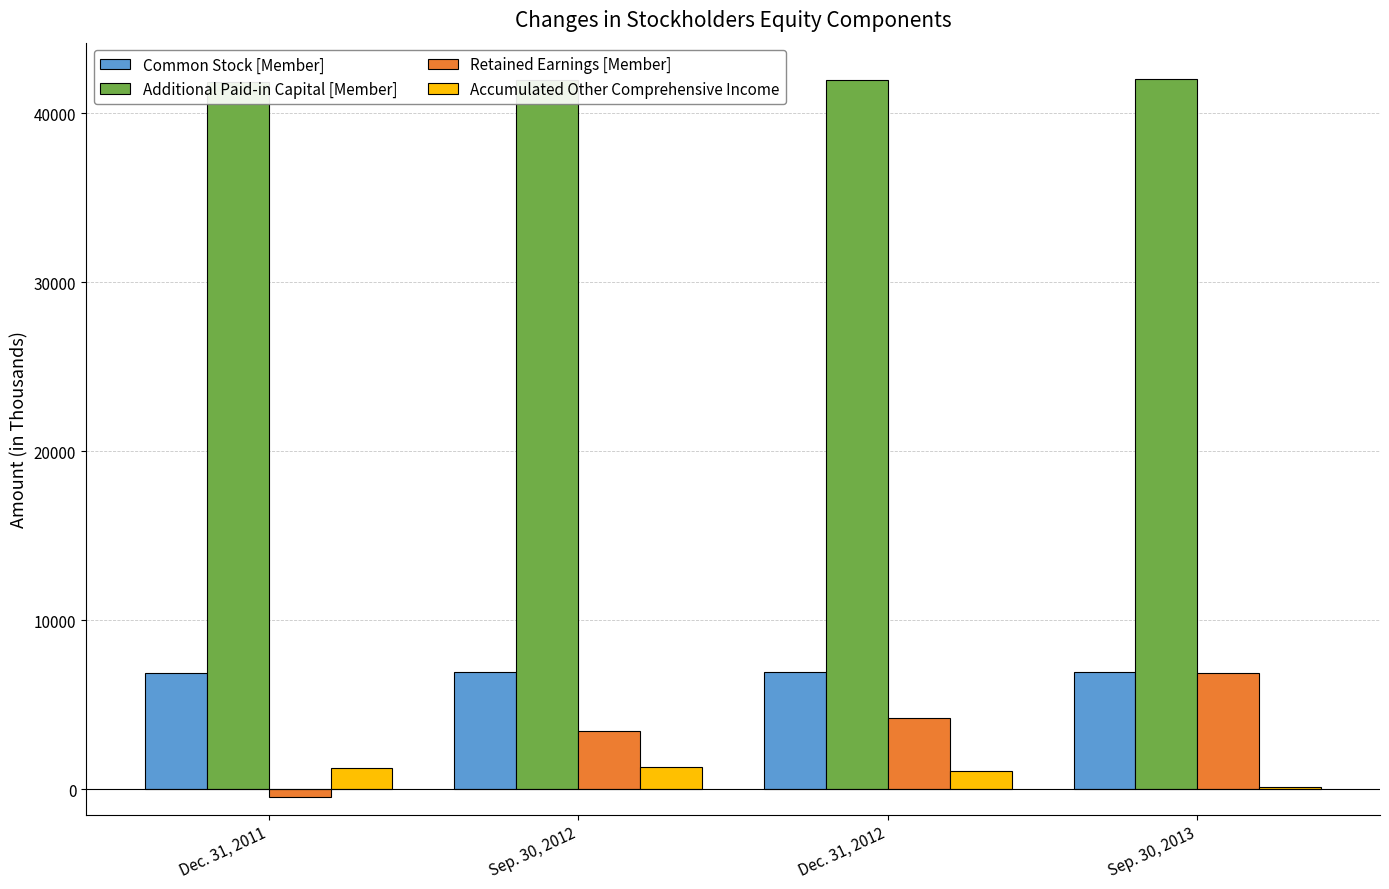

Reading left to right, extract all data points from this chart.

Common Stock [Member]: Dec. 31, 2011=6860	Sep. 30, 2012=6914	Dec. 31, 2012=6914	Sep. 30, 2013=6921
Additional Paid-in Capital [Member]: Dec. 31, 2011=41851	Sep. 30, 2012=41993	Dec. 31, 2012=42000	Sep. 30, 2013=42058
Retained Earnings [Member]: Dec. 31, 2011=-450	Sep. 30, 2012=3452	Dec. 31, 2012=4187	Sep. 30, 2013=6889
Accumulated Other Comprehensive Income: Dec. 31, 2011=1285	Sep. 30, 2012=1312	Dec. 31, 2012=1078	Sep. 30, 2013=123